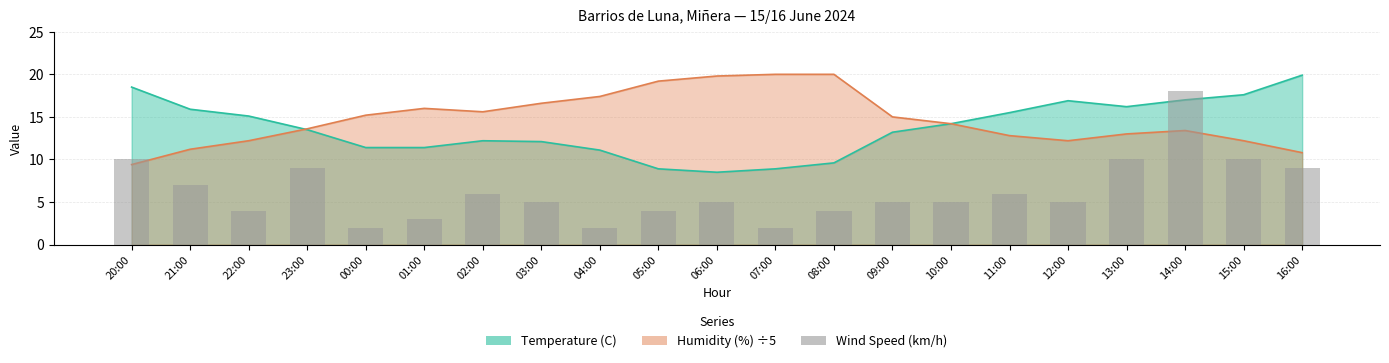

Is it true that the value at 20:00 is 10?

True